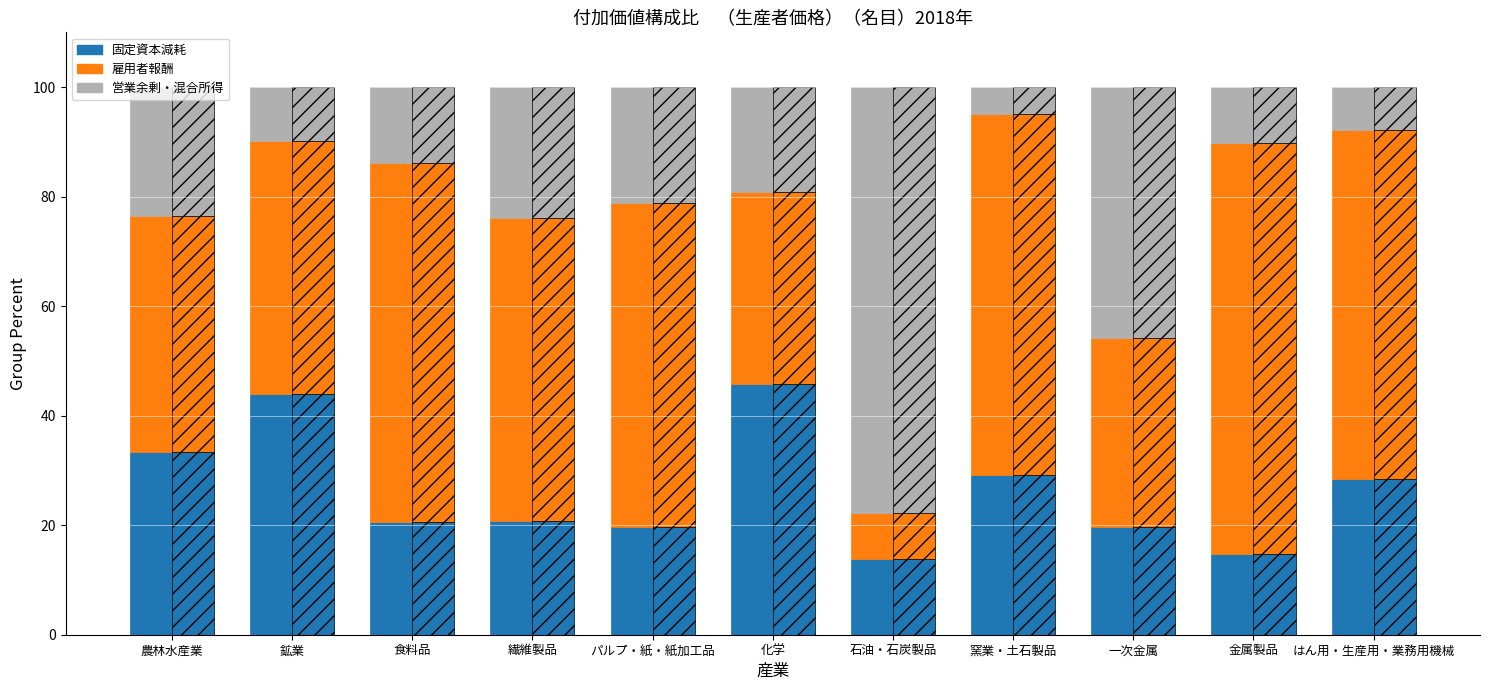

Read the 固定資本減耗 value at 石油・石炭製品.

13.8